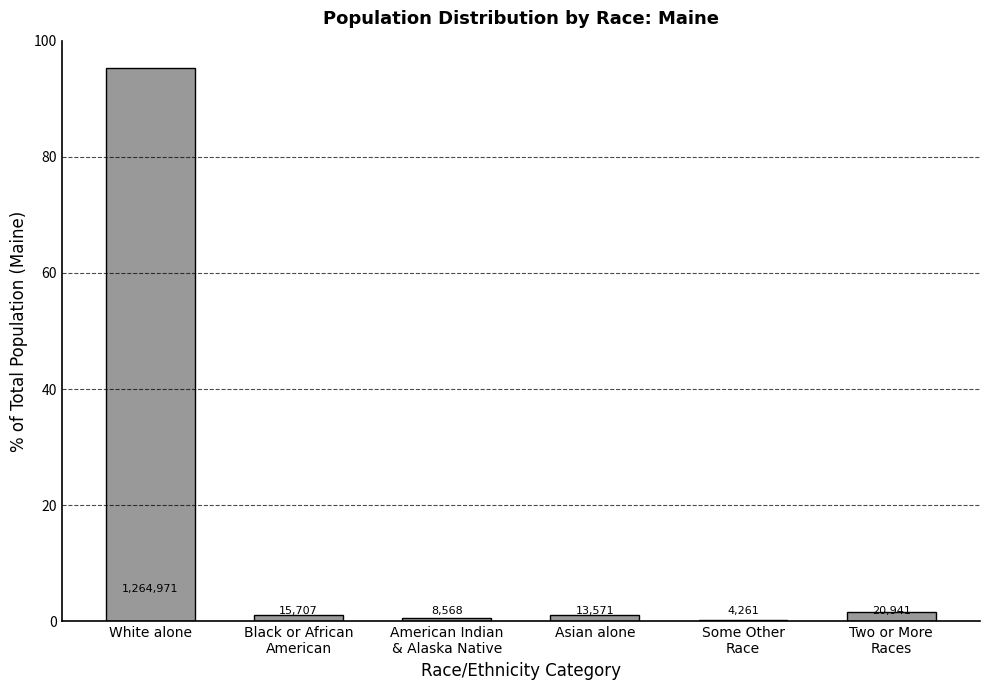

Reading right to left, list all the values displayed in this chart.

Two or More
Races=1.6	Some Other
Race=0.3	Asian alone=1.0	American Indian
& Alaska Native=0.6	Black or African
American=1.2	White alone=95.2